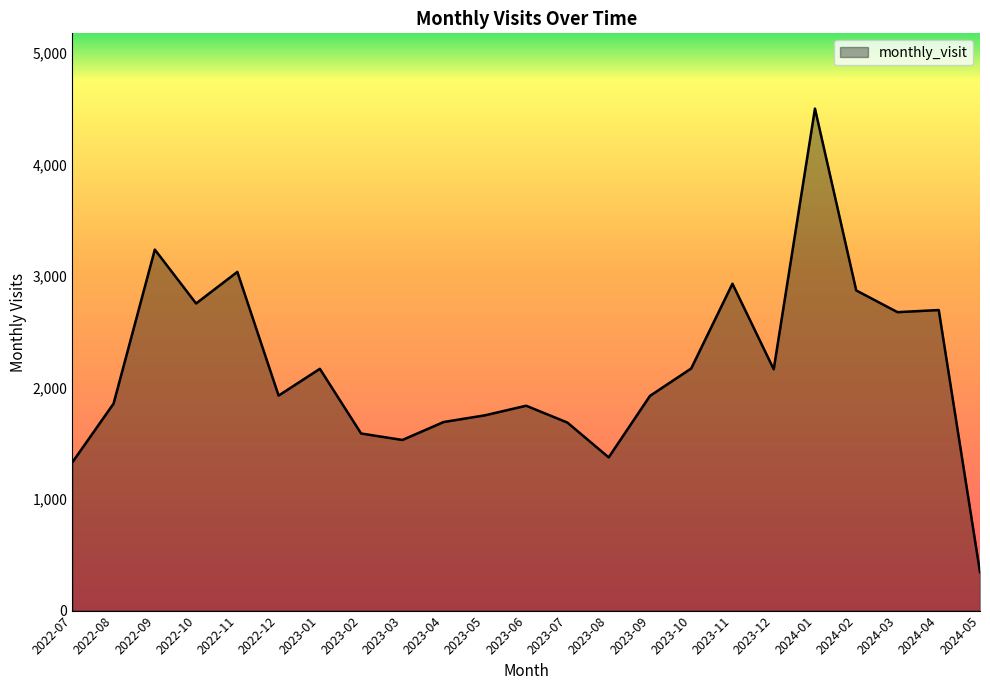

What is the average value?

2176